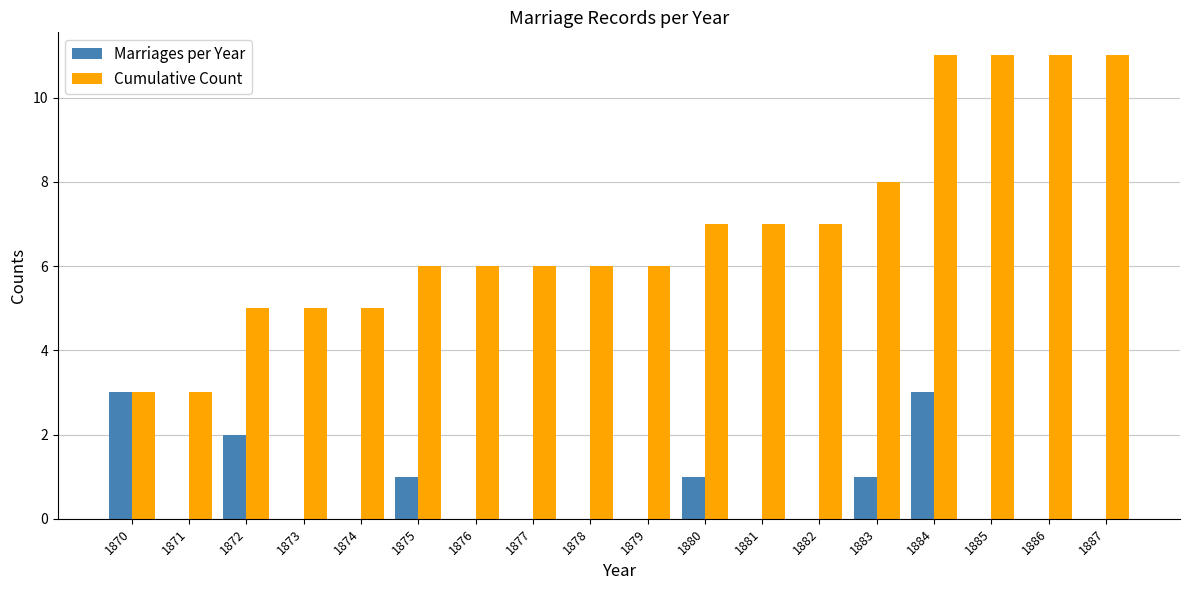

Reading left to right, list all the values displayed in this chart.

Marriages per Year: 1870=3	1871=0	1872=2	1873=0	1874=0	1875=1	1876=0	1877=0	1878=0	1879=0	1880=1	1881=0	1882=0	1883=1	1884=3	1885=0	1886=0	1887=0
Cumulative Count: 1870=3	1871=3	1872=5	1873=5	1874=5	1875=6	1876=6	1877=6	1878=6	1879=6	1880=7	1881=7	1882=7	1883=8	1884=11	1885=11	1886=11	1887=11